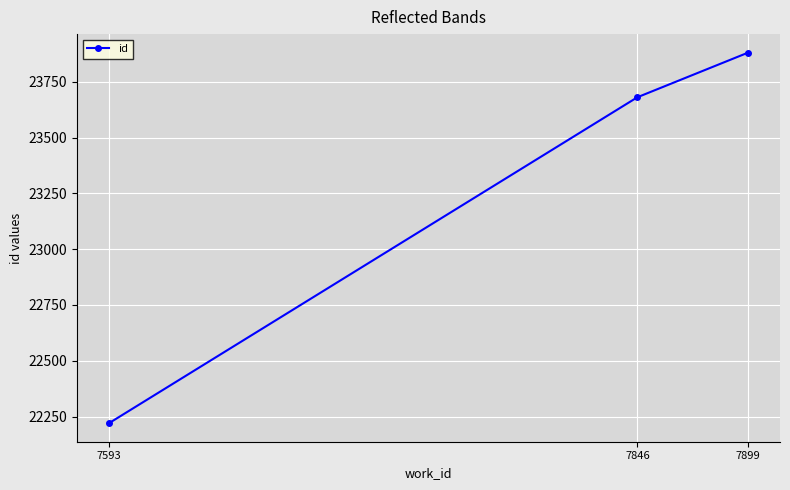

How many values are between 22220 and 23881?

3